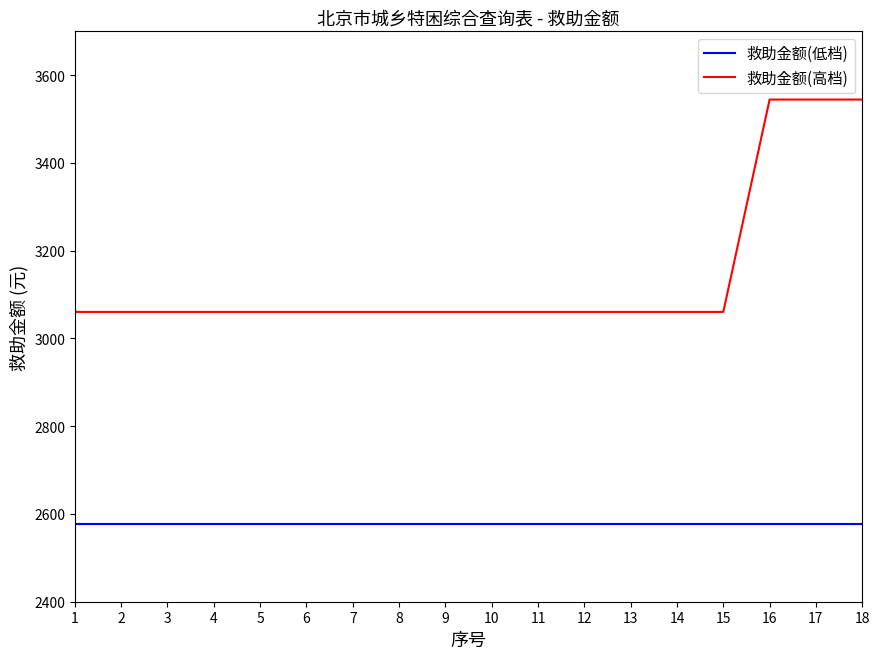

How many lines are shown in the chart?

2